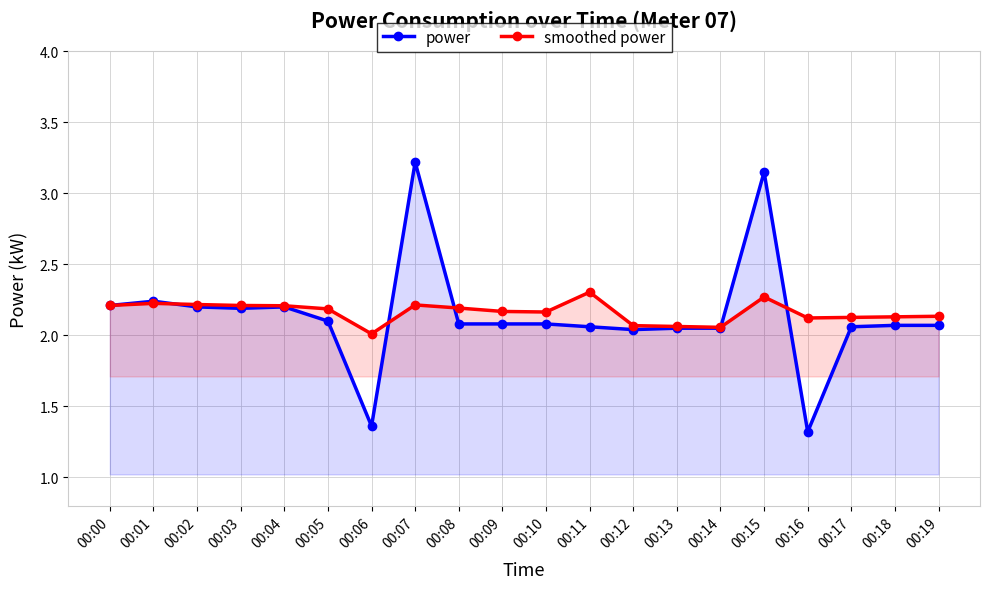

Reading right to left, extract all data points from this chart.

power: 2.1	2.1	2.1	1.3	3.1	2.0	2.0	2.0	2.1	2.1	2.1	2.1	3.2	1.4	2.1	2.2	2.2	2.2	2.2	2.2
smoothed power: 2.1	2.1	2.1	2.1	2.3	2.1	2.1	2.1	2.3	2.2	2.2	2.2	2.2	2.0	2.2	2.2	2.2	2.2	2.2	2.2